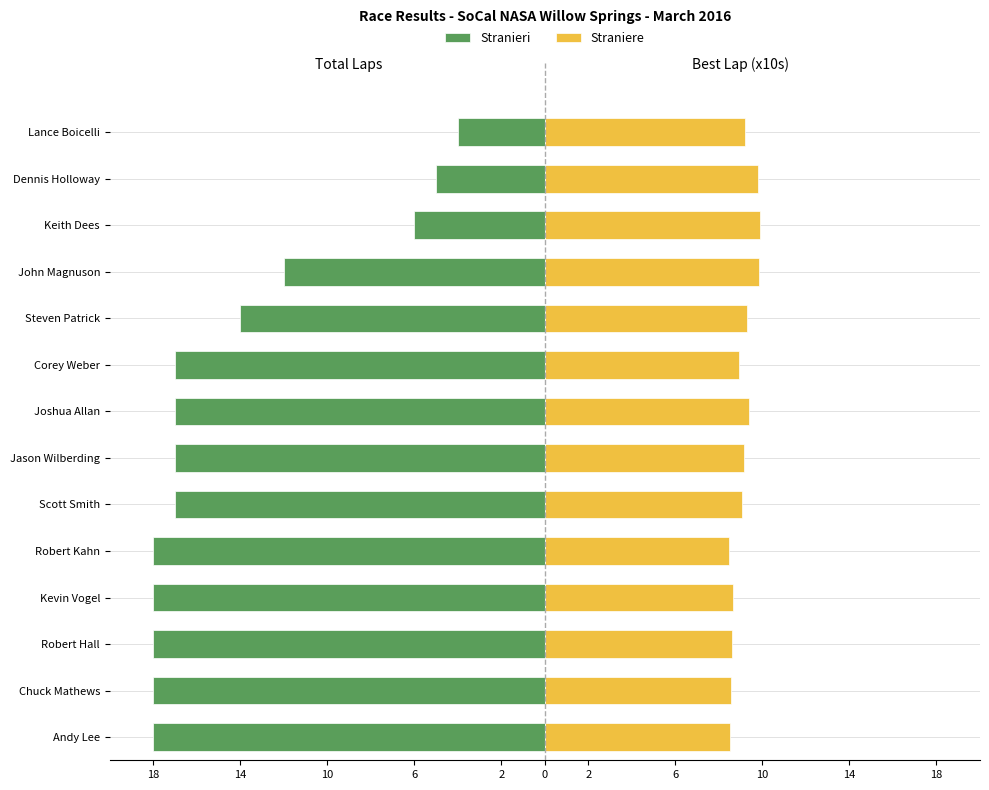

What are all the series names shown in the legend?

Stranieri, Straniere